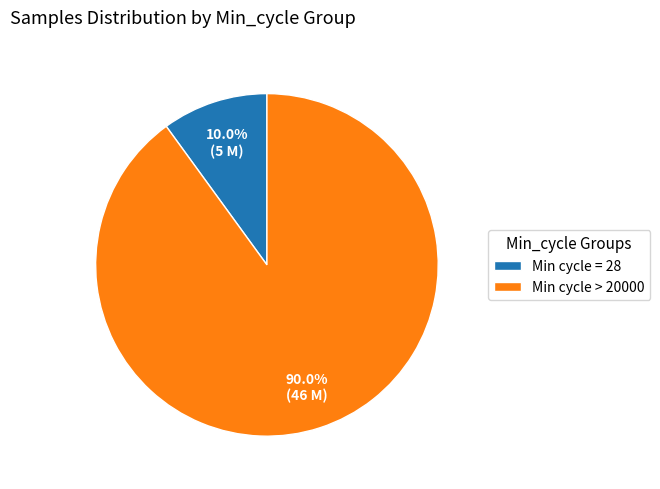

Which slice is the smallest?

Min cycle = 28